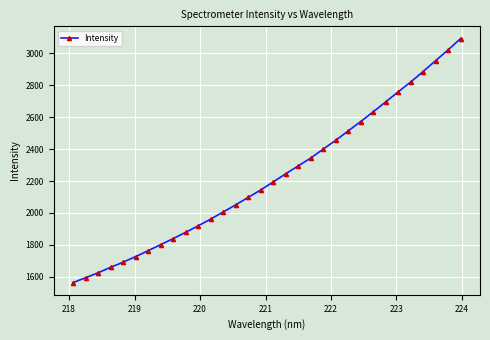

What is the average value?

2225.3